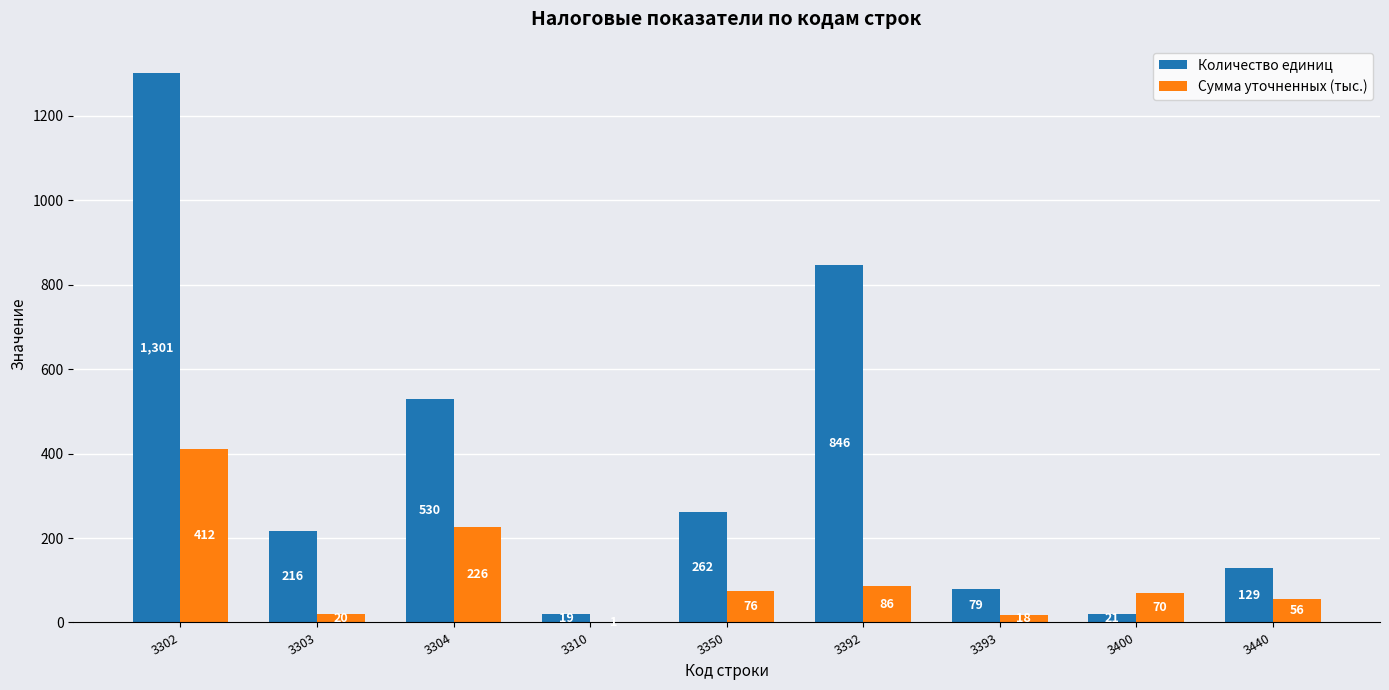

Is the value of Сумма уточненных (тыс.) at 3392 greater than the value of Количество единиц at 3304?

No